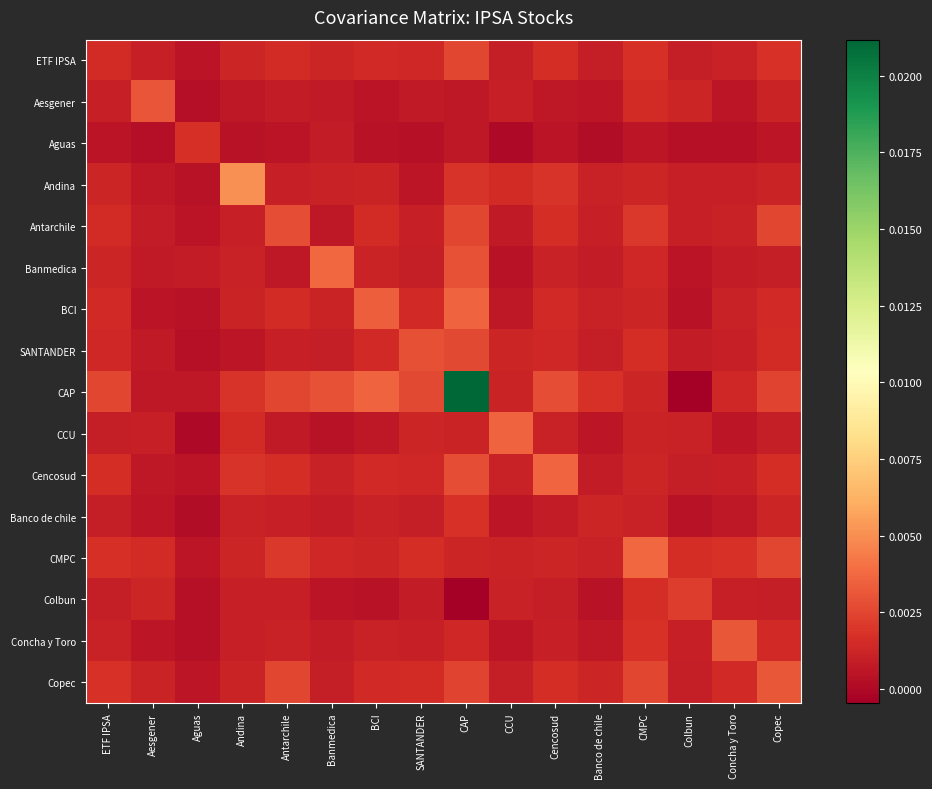

Reading left to right, extract all data points from this chart.

ETF IPSA: ETF IPSA=0.0	Aesgener=0.0	Aguas=0.0	Andina=0.0	Antarchile=0.0	Banmedica=0.0	BCI=0.0	SANTANDER=0.0	CAP=0.0	CCU=0.0	Cencosud=0.0	Banco de chile=0.0	CMPC=0.0	Colbun=0.0	Concha y Toro=0.0	Copec=0.0
Aesgener: ETF IPSA=0.0	Aesgener=0.0	Aguas=0.0	Andina=0.0	Antarchile=0.0	Banmedica=0.0	BCI=0.0	SANTANDER=0.0	CAP=0.0	CCU=0.0	Cencosud=0.0	Banco de chile=0.0	CMPC=0.0	Colbun=0.0	Concha y Toro=0.0	Copec=0.0
Aguas: ETF IPSA=0.0	Aesgener=0.0	Aguas=0.0	Andina=0.0	Antarchile=0.0	Banmedica=0.0	BCI=0.0	SANTANDER=0.0	CAP=0.0	CCU=-0.0	Cencosud=0.0	Banco de chile=0.0	CMPC=0.0	Colbun=0.0	Concha y Toro=0.0	Copec=0.0
Andina: ETF IPSA=0.0	Aesgener=0.0	Aguas=0.0	Andina=0.0	Antarchile=0.0	Banmedica=0.0	BCI=0.0	SANTANDER=0.0	CAP=0.0	CCU=0.0	Cencosud=0.0	Banco de chile=0.0	CMPC=0.0	Colbun=0.0	Concha y Toro=0.0	Copec=0.0
Antarchile: ETF IPSA=0.0	Aesgener=0.0	Aguas=0.0	Andina=0.0	Antarchile=0.0	Banmedica=0.0	BCI=0.0	SANTANDER=0.0	CAP=0.0	CCU=0.0	Cencosud=0.0	Banco de chile=0.0	CMPC=0.0	Colbun=0.0	Concha y Toro=0.0	Copec=0.0
Banmedica: ETF IPSA=0.0	Aesgener=0.0	Aguas=0.0	Andina=0.0	Antarchile=0.0	Banmedica=0.0	BCI=0.0	SANTANDER=0.0	CAP=0.0	CCU=0.0	Cencosud=0.0	Banco de chile=0.0	CMPC=0.0	Colbun=0.0	Concha y Toro=0.0	Copec=0.0
BCI: ETF IPSA=0.0	Aesgener=0.0	Aguas=0.0	Andina=0.0	Antarchile=0.0	Banmedica=0.0	BCI=0.0	SANTANDER=0.0	CAP=0.0	CCU=0.0	Cencosud=0.0	Banco de chile=0.0	CMPC=0.0	Colbun=0.0	Concha y Toro=0.0	Copec=0.0
SANTANDER: ETF IPSA=0.0	Aesgener=0.0	Aguas=0.0	Andina=0.0	Antarchile=0.0	Banmedica=0.0	BCI=0.0	SANTANDER=0.0	CAP=0.0	CCU=0.0	Cencosud=0.0	Banco de chile=0.0	CMPC=0.0	Colbun=0.0	Concha y Toro=0.0	Copec=0.0
CAP: ETF IPSA=0.0	Aesgener=0.0	Aguas=0.0	Andina=0.0	Antarchile=0.0	Banmedica=0.0	BCI=0.0	SANTANDER=0.0	CAP=0.0	CCU=0.0	Cencosud=0.0	Banco de chile=0.0	CMPC=0.0	Colbun=-0.0	Concha y Toro=0.0	Copec=0.0
CCU: ETF IPSA=0.0	Aesgener=0.0	Aguas=-0.0	Andina=0.0	Antarchile=0.0	Banmedica=0.0	BCI=0.0	SANTANDER=0.0	CAP=0.0	CCU=0.0	Cencosud=0.0	Banco de chile=0.0	CMPC=0.0	Colbun=0.0	Concha y Toro=0.0	Copec=0.0
Cencosud: ETF IPSA=0.0	Aesgener=0.0	Aguas=0.0	Andina=0.0	Antarchile=0.0	Banmedica=0.0	BCI=0.0	SANTANDER=0.0	CAP=0.0	CCU=0.0	Cencosud=0.0	Banco de chile=0.0	CMPC=0.0	Colbun=0.0	Concha y Toro=0.0	Copec=0.0
Banco de chile: ETF IPSA=0.0	Aesgener=0.0	Aguas=0.0	Andina=0.0	Antarchile=0.0	Banmedica=0.0	BCI=0.0	SANTANDER=0.0	CAP=0.0	CCU=0.0	Cencosud=0.0	Banco de chile=0.0	CMPC=0.0	Colbun=0.0	Concha y Toro=0.0	Copec=0.0
CMPC: ETF IPSA=0.0	Aesgener=0.0	Aguas=0.0	Andina=0.0	Antarchile=0.0	Banmedica=0.0	BCI=0.0	SANTANDER=0.0	CAP=0.0	CCU=0.0	Cencosud=0.0	Banco de chile=0.0	CMPC=0.0	Colbun=0.0	Concha y Toro=0.0	Copec=0.0
Colbun: ETF IPSA=0.0	Aesgener=0.0	Aguas=0.0	Andina=0.0	Antarchile=0.0	Banmedica=0.0	BCI=0.0	SANTANDER=0.0	CAP=-0.0	CCU=0.0	Cencosud=0.0	Banco de chile=0.0	CMPC=0.0	Colbun=0.0	Concha y Toro=0.0	Copec=0.0
Concha y Toro: ETF IPSA=0.0	Aesgener=0.0	Aguas=0.0	Andina=0.0	Antarchile=0.0	Banmedica=0.0	BCI=0.0	SANTANDER=0.0	CAP=0.0	CCU=0.0	Cencosud=0.0	Banco de chile=0.0	CMPC=0.0	Colbun=0.0	Concha y Toro=0.0	Copec=0.0
Copec: ETF IPSA=0.0	Aesgener=0.0	Aguas=0.0	Andina=0.0	Antarchile=0.0	Banmedica=0.0	BCI=0.0	SANTANDER=0.0	CAP=0.0	CCU=0.0	Cencosud=0.0	Banco de chile=0.0	CMPC=0.0	Colbun=0.0	Concha y Toro=0.0	Copec=0.0